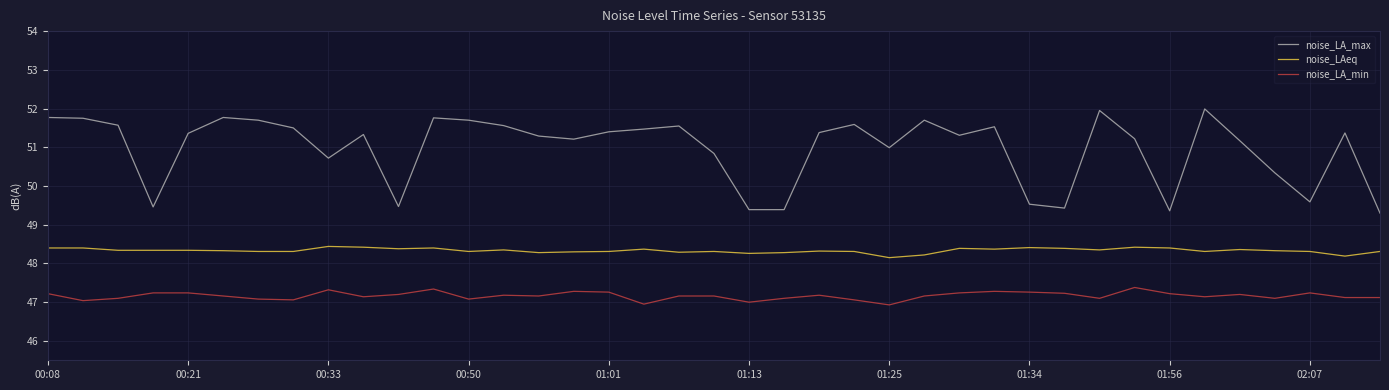

What is the highest value of the noise_LA_min series?

47.4